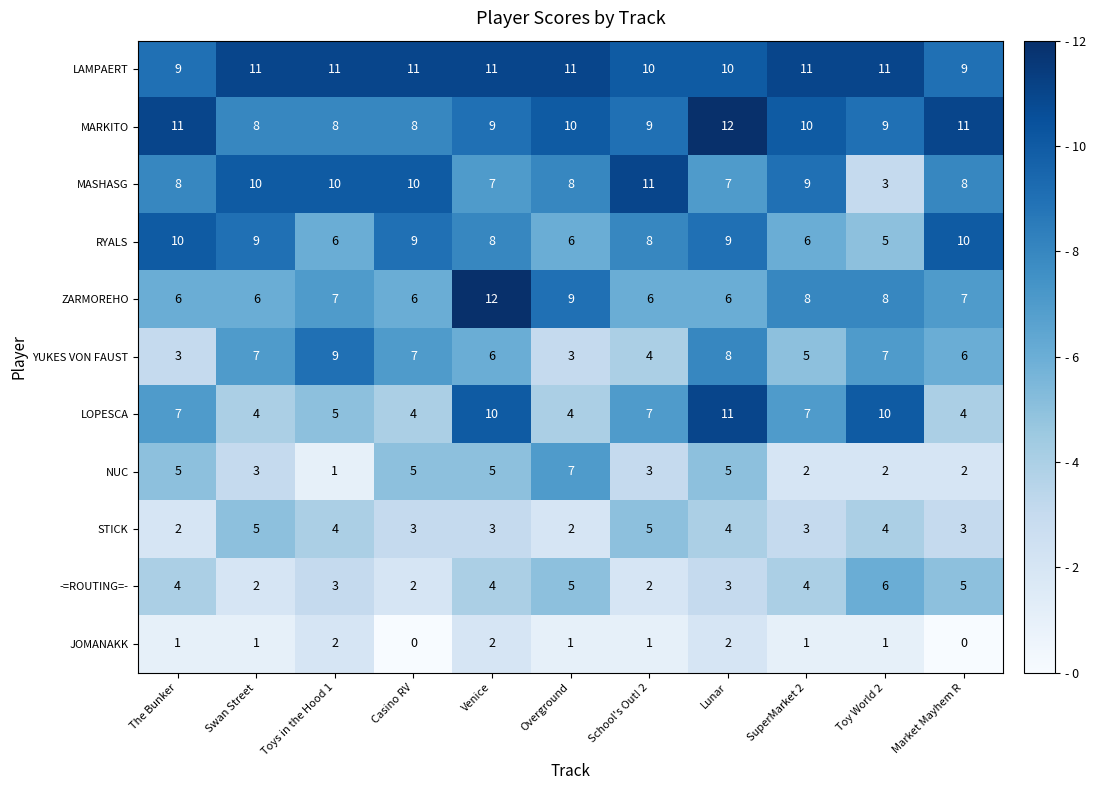

What is the highest value of the MARKITO series?

12